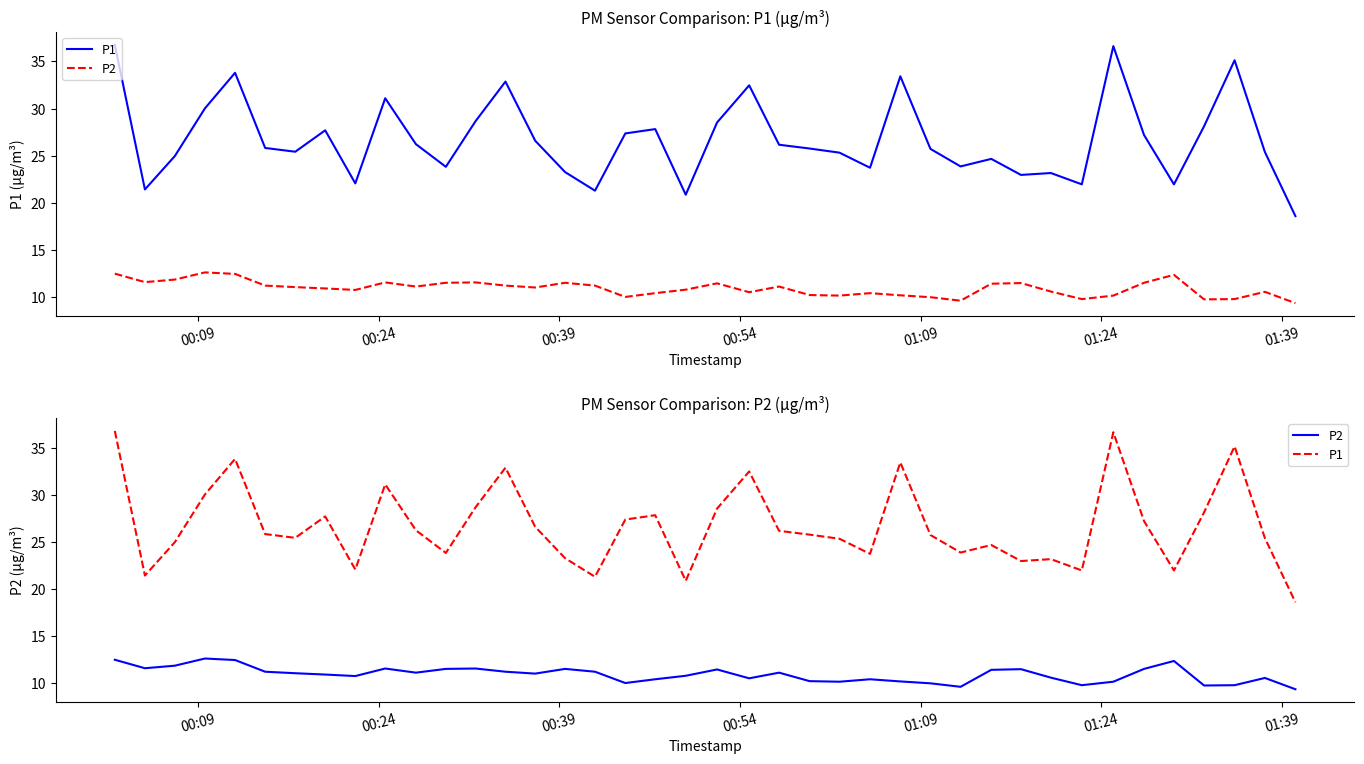

True or false: P2 and P1 intersect in this chart.

False